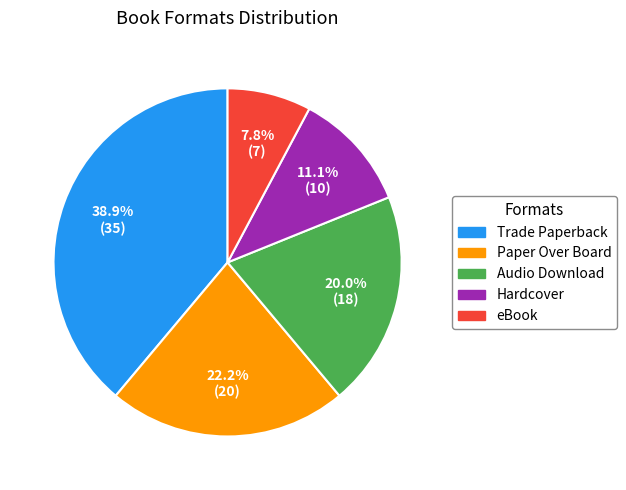

How many slices are in this pie chart?

5